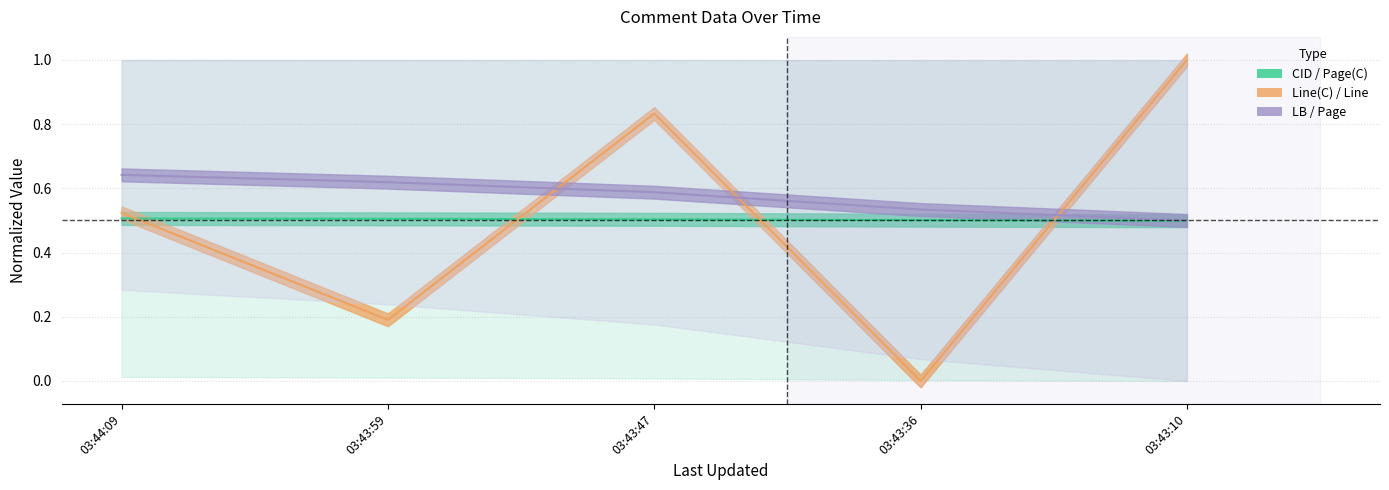

Count the Page(C) values in the range 0 to 1.

5